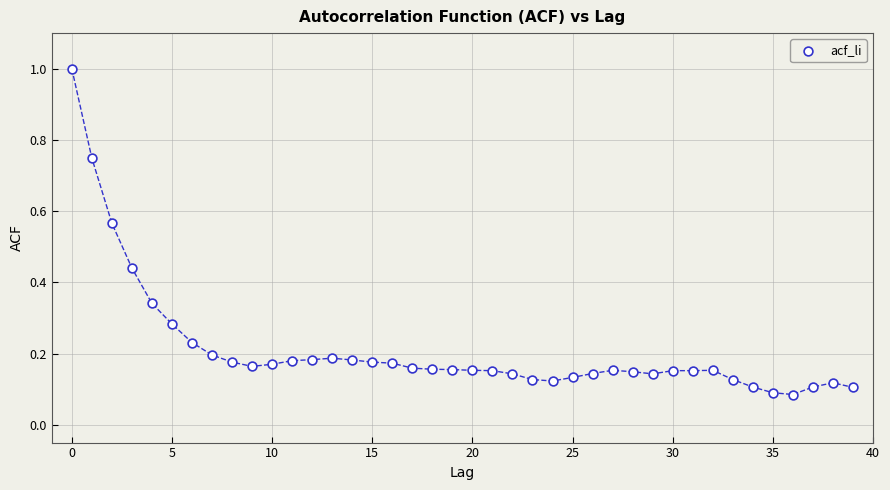

What is the range of Y values (max minus min)?

0.9